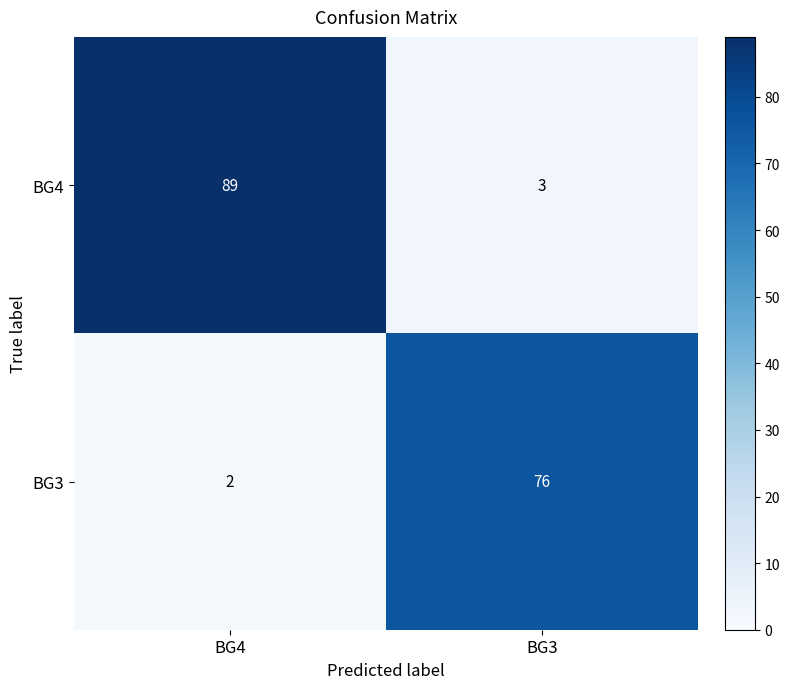

Reading left to right, what are all the values shown in this chart?

BG4: 89	3
BG3: 2	76